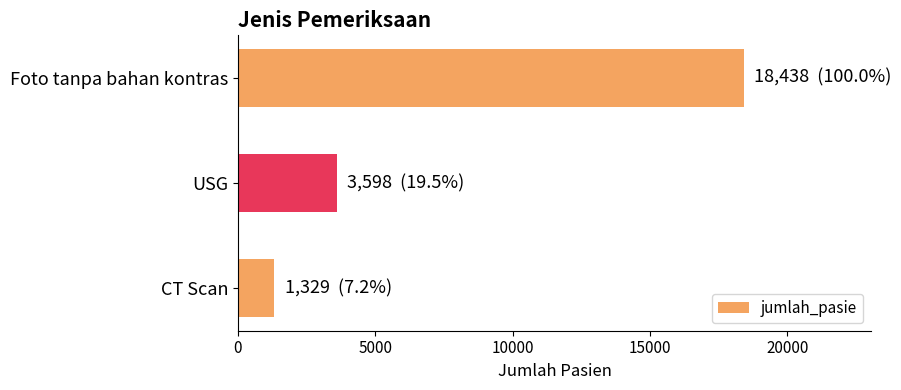

What is the sum of all values?

23365